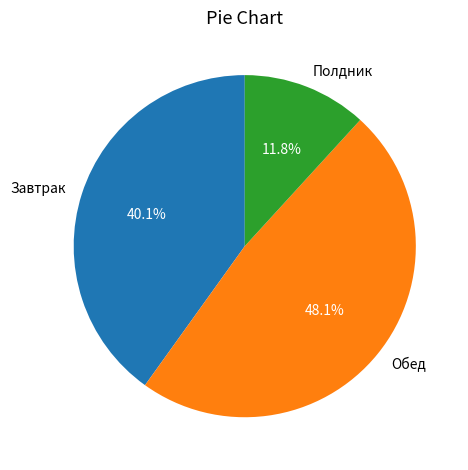

Do Полдник and Завтрак together represent more than half of the pie?

Yes